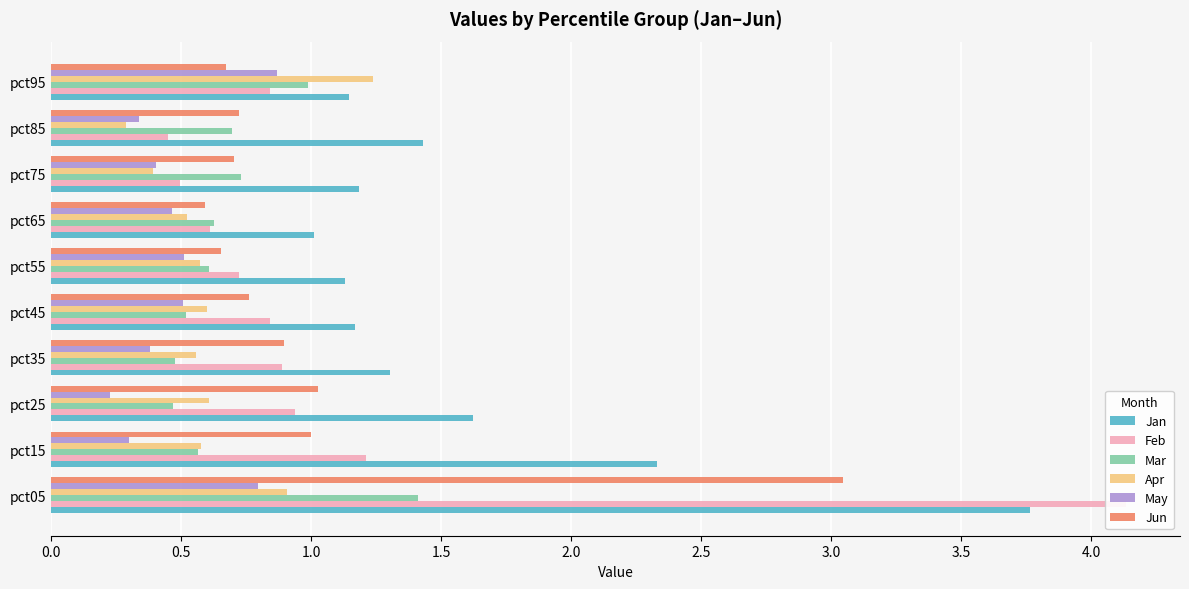

Does the chart contain stacked bars?

No